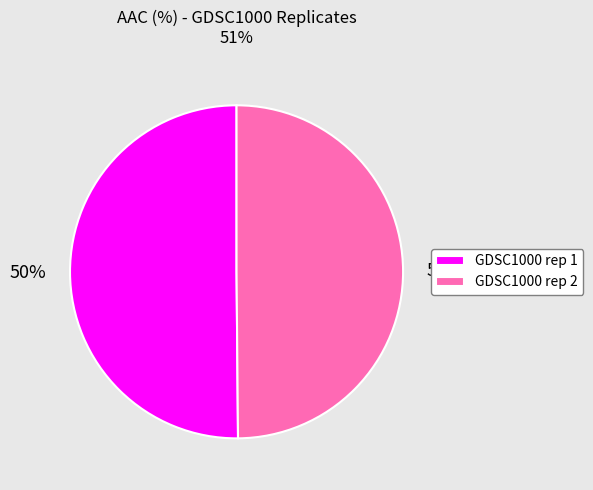

To the nearest percent, what is the combined percentage of GDSC1000 rep 2 and GDSC1000 rep 1?

100%